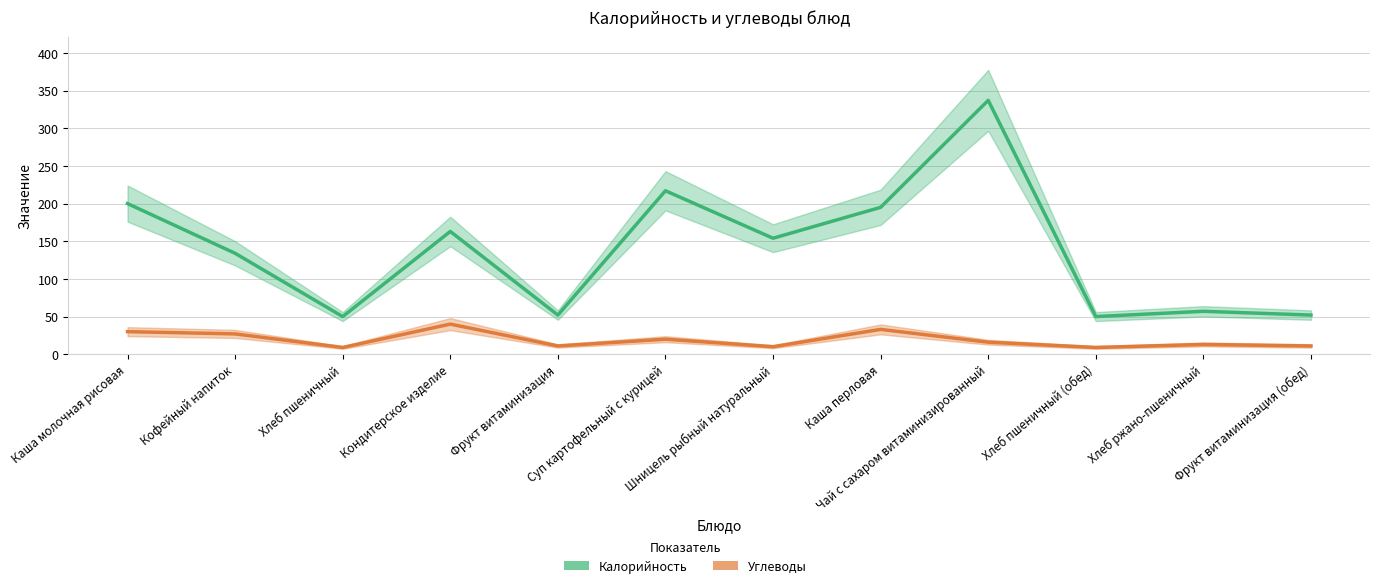

Between Хлеб ржано-пшеничный and Хлеб пшеничный (обед), which is larger?

Хлеб ржано-пшеничный